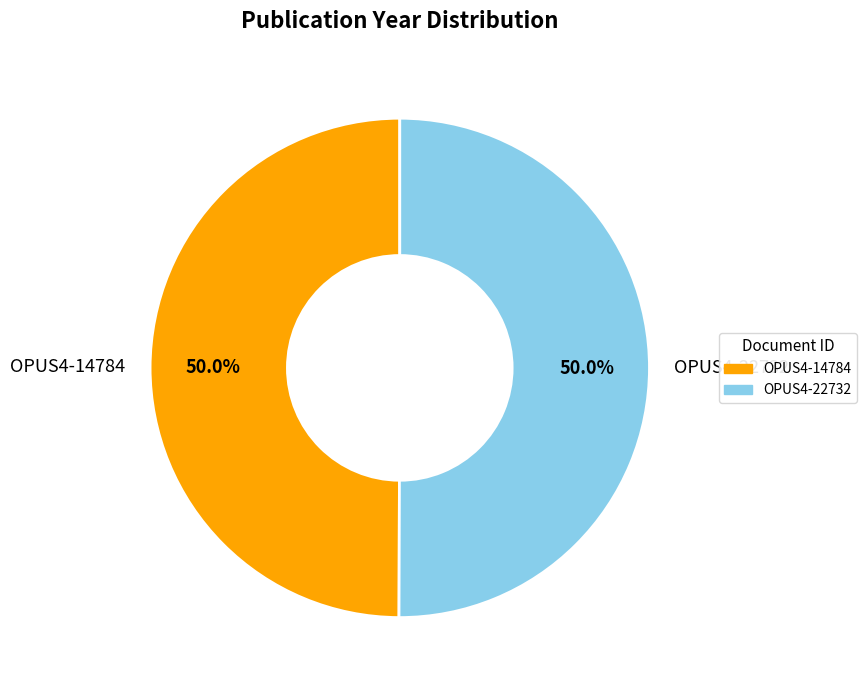

How much of the chart is everything except OPUS4-14784?

50.0%